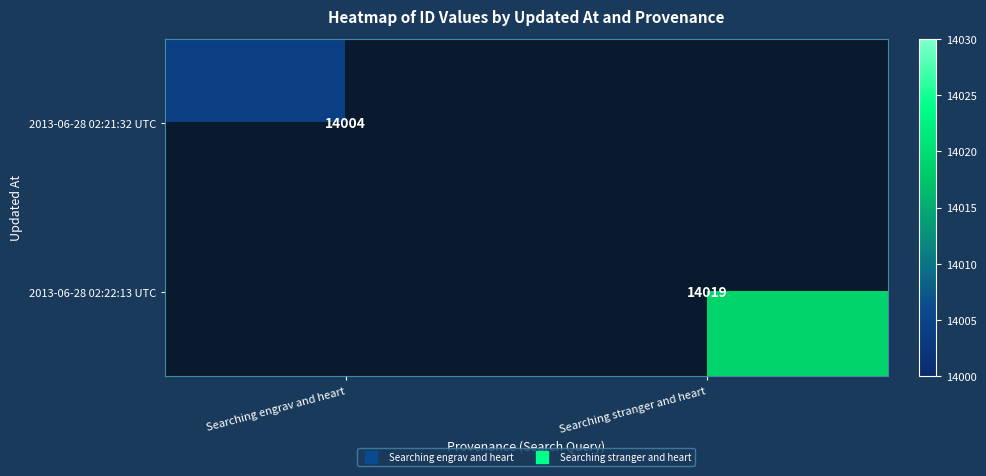

What is the minimum value shown in the chart?

14004.0